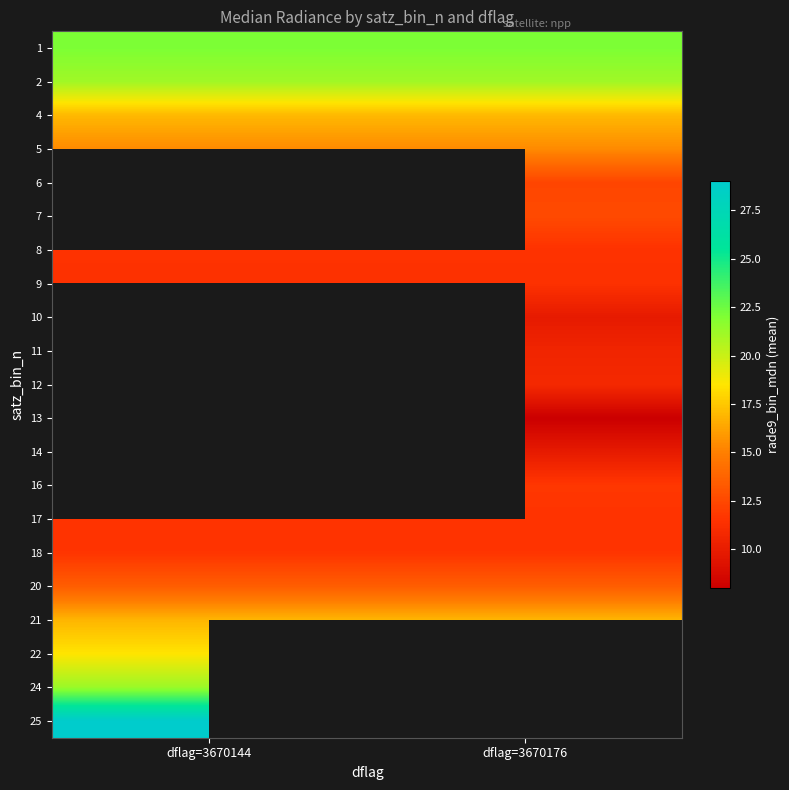

At which label is 1 closest to 22?

dflag=3670144